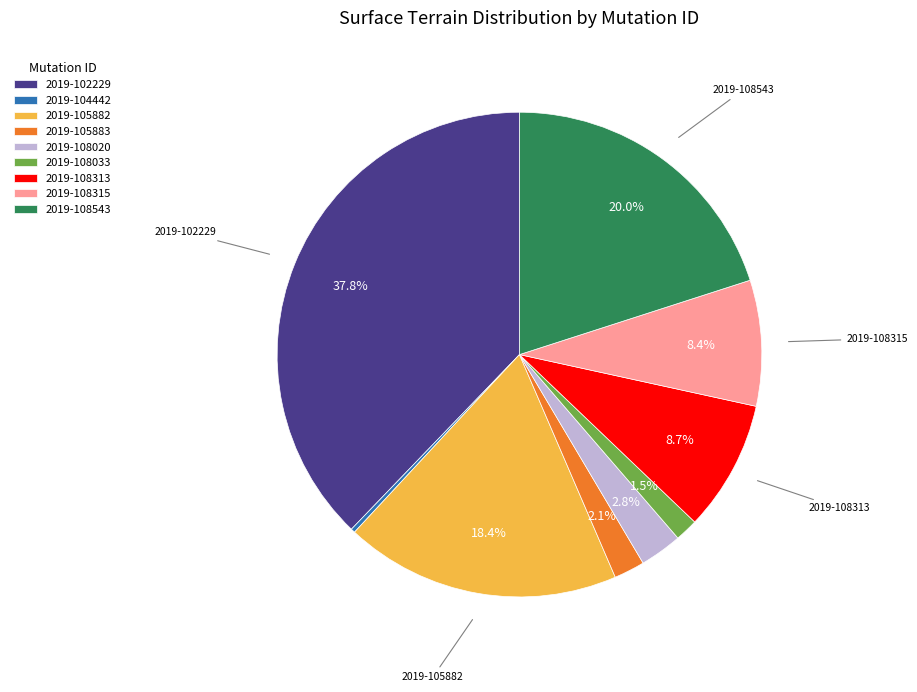

Does any single category account for the majority?

No